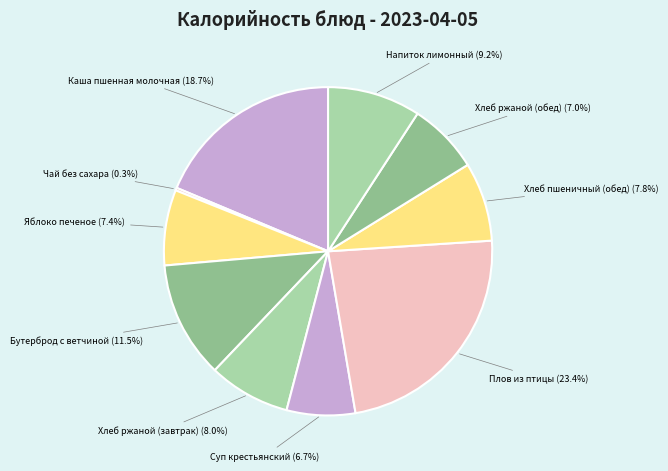

Which slice is the largest?

Плов из птицы